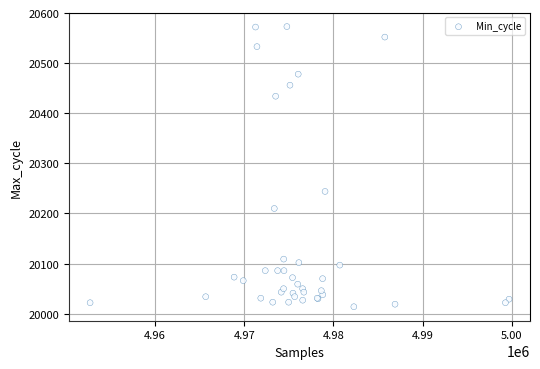

What Y value in the scatter plot is closest to 20293?

20244